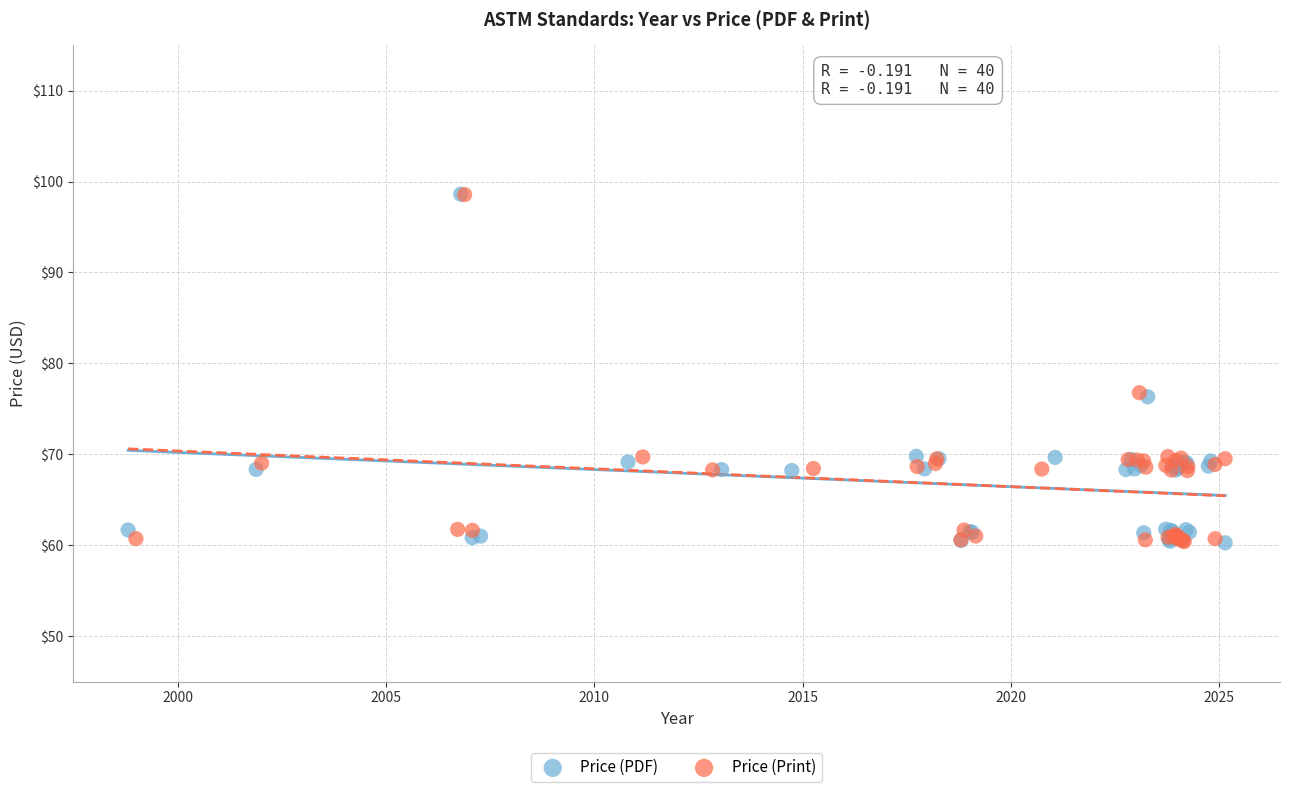

What are all the series names shown in the legend?

Price (PDF), Price (Print)